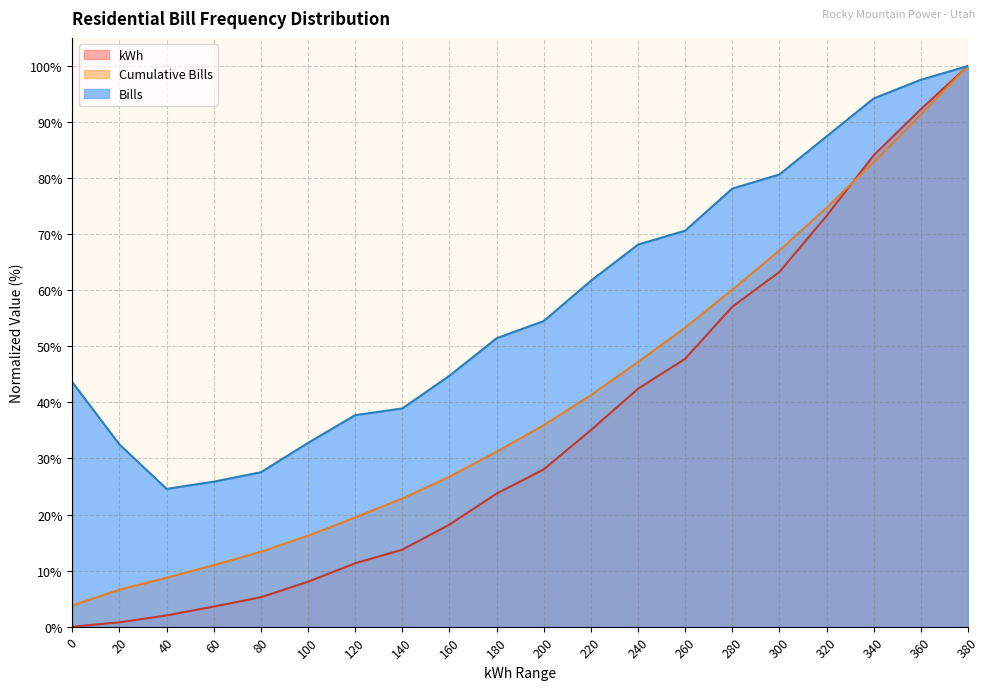

What are all the series names shown in the legend?

kWh, Cumulative Bills, Bills